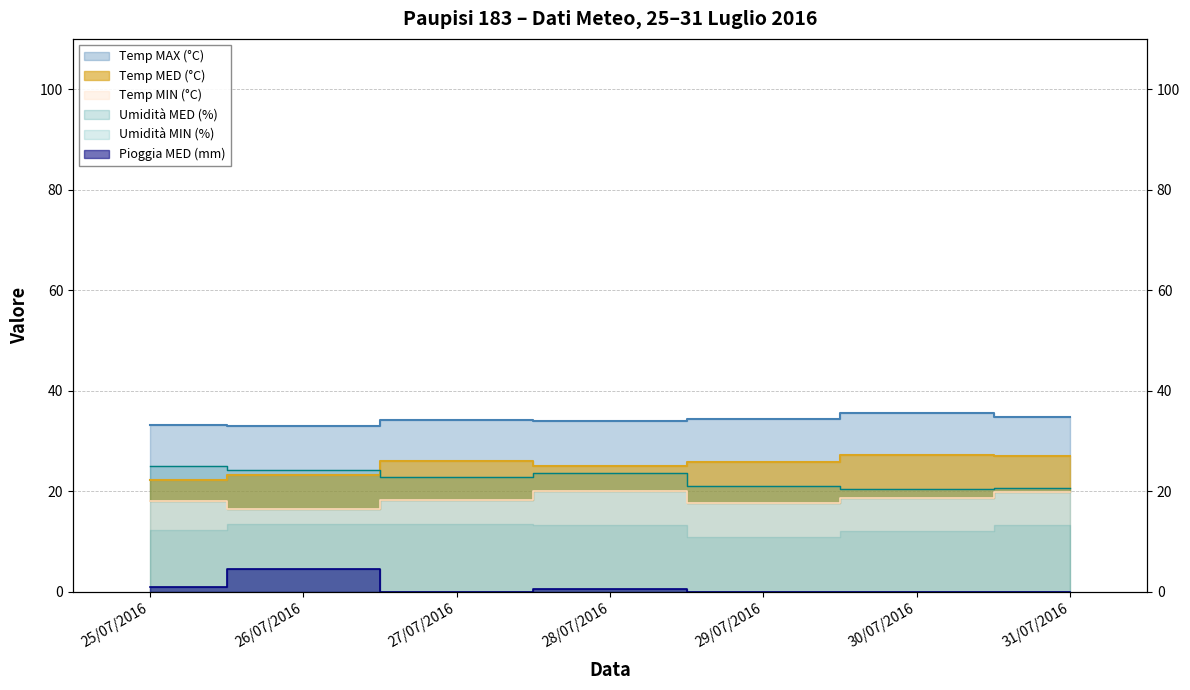

What is the highest value of the Temp MED (°C) series?

27.1